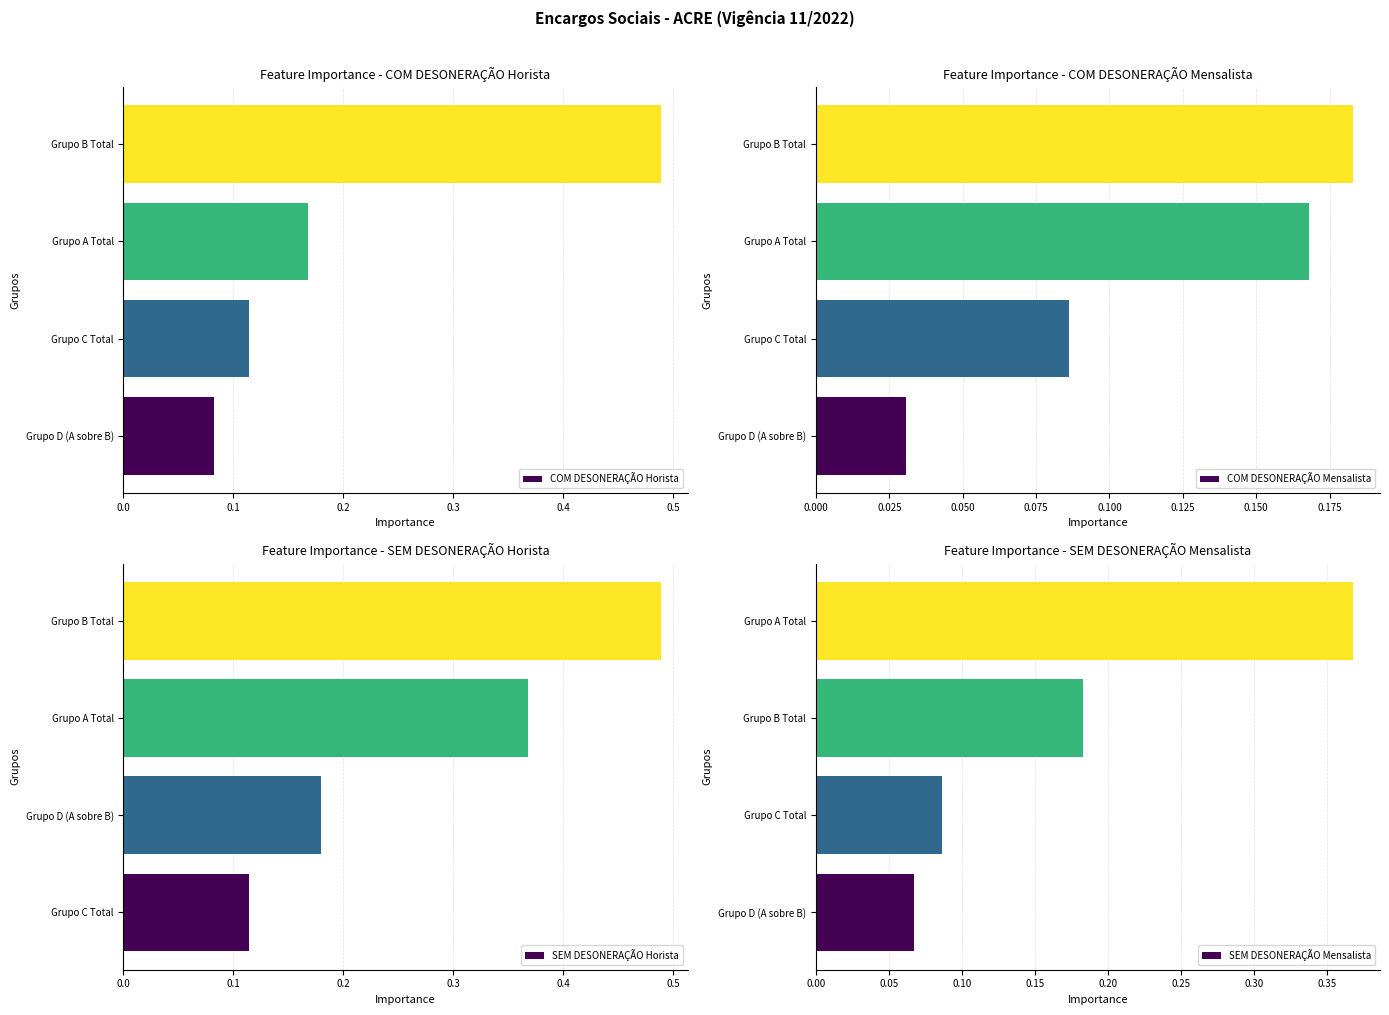

The COM DESONERAÇÃO Horista series shows 0.3 at Grupo B Total. True or false?

False